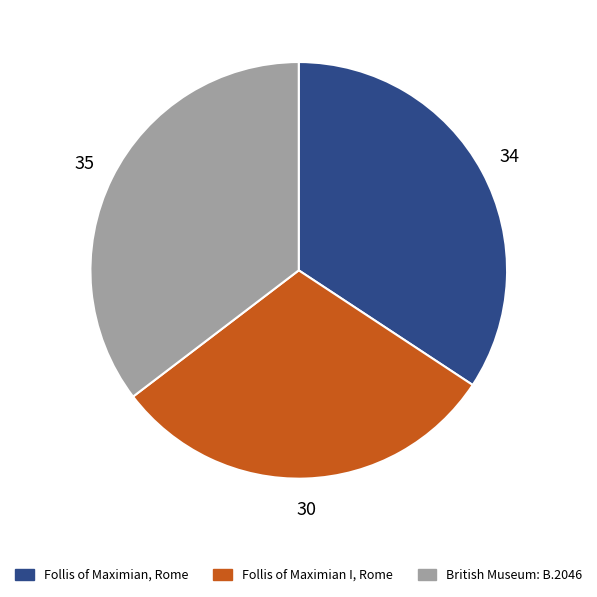

What is the smallest slice in the pie chart?

Follis of Maximian I, Rome